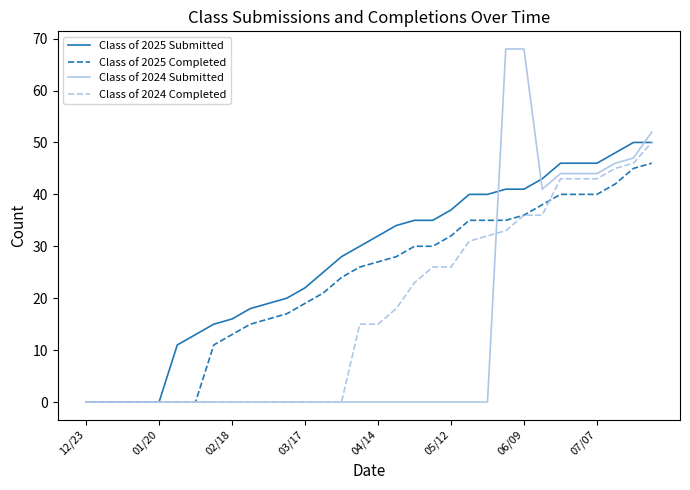

Which series has the widest spread of values?

Class of 2024 Submitted